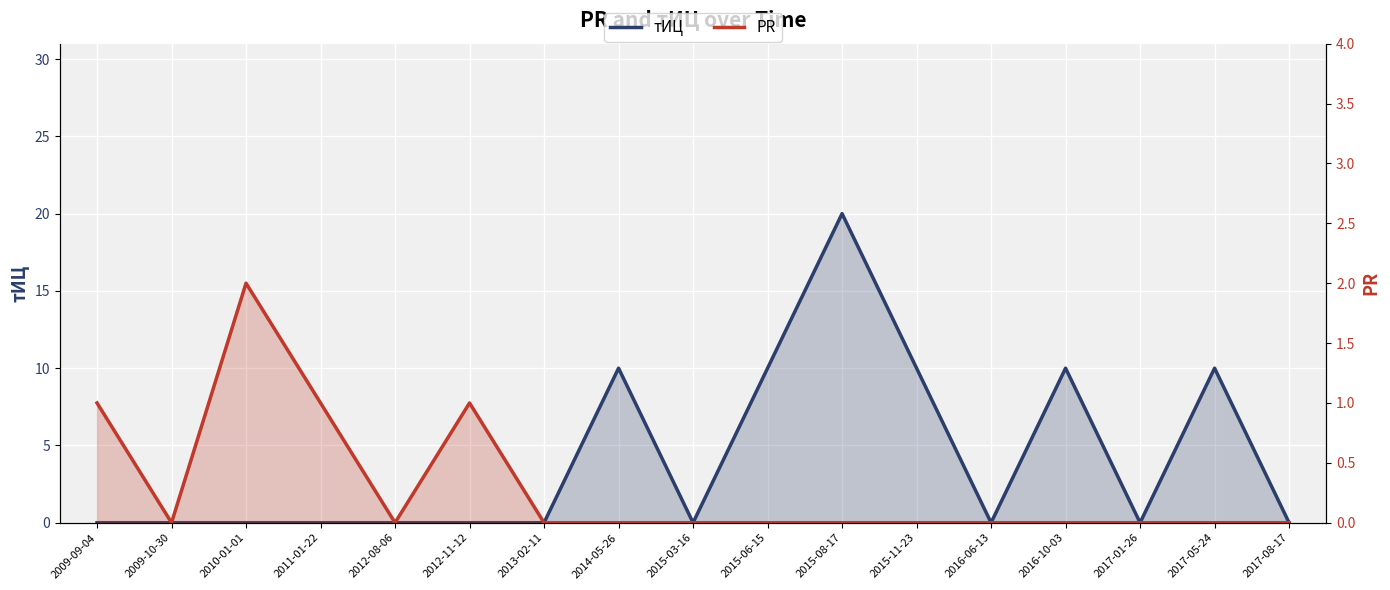

At which label does тИЦ reach its peak?

2015-08-17